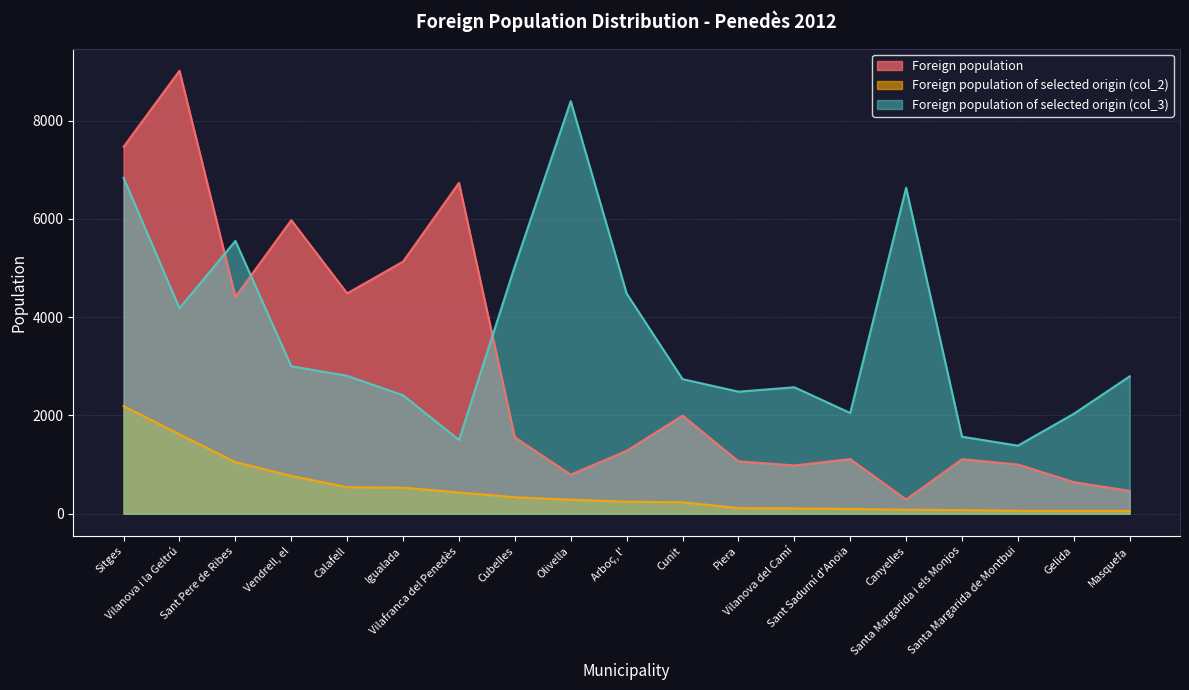

Reading left to right, list all the values displayed in this chart.

Foreign population: 7466	9014	4412	5973	4484	5130	6732	1554	797	1281	1997	1067	983	1112	291	1110	1003	644	465
Foreign population of selected origin (col_2): 2190	1618	1051	770	540	531	434	336	287	246	235	114	109	98	83	75	60	56	56
Foreign population of selected origin (col_3): 6834	4182	5551	3002	2806	2411	1502	5039	8394	4481	2739	2484	2574	2050	6632	1568	1386	2034	2796